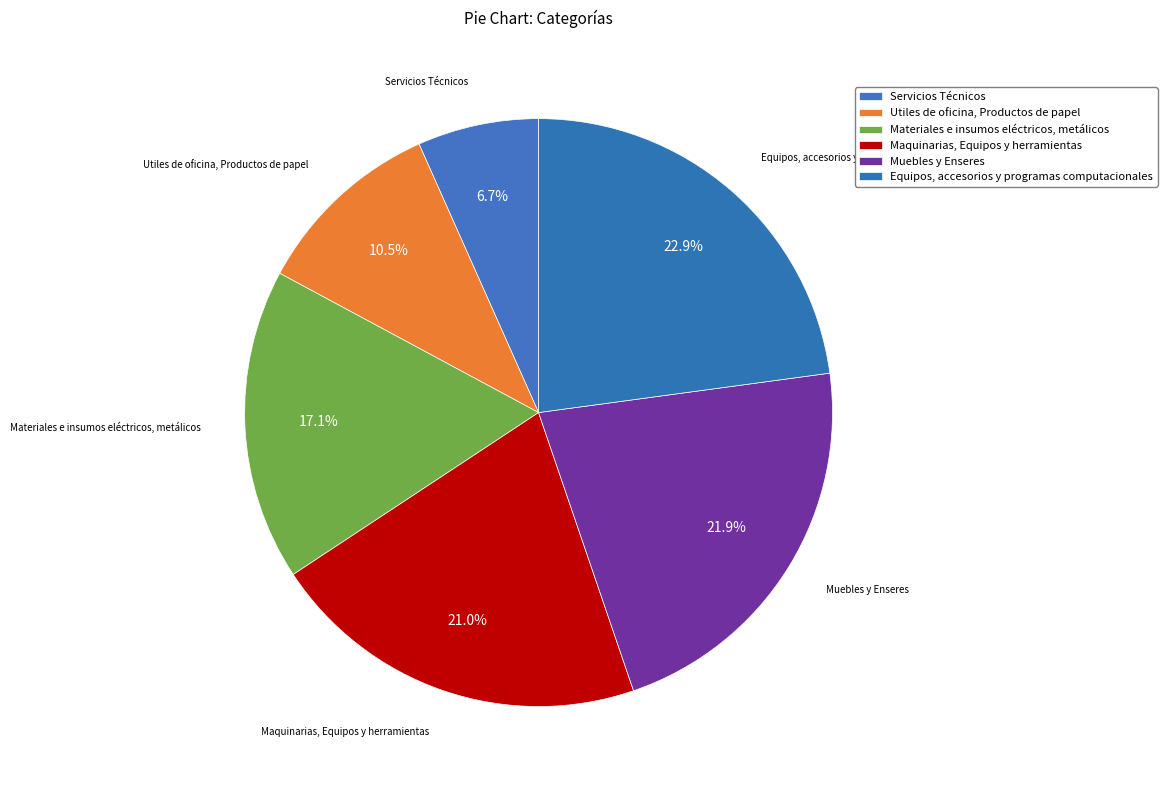

Does Equipos, accesorios y programas computacionales represent more than half of the total?

No